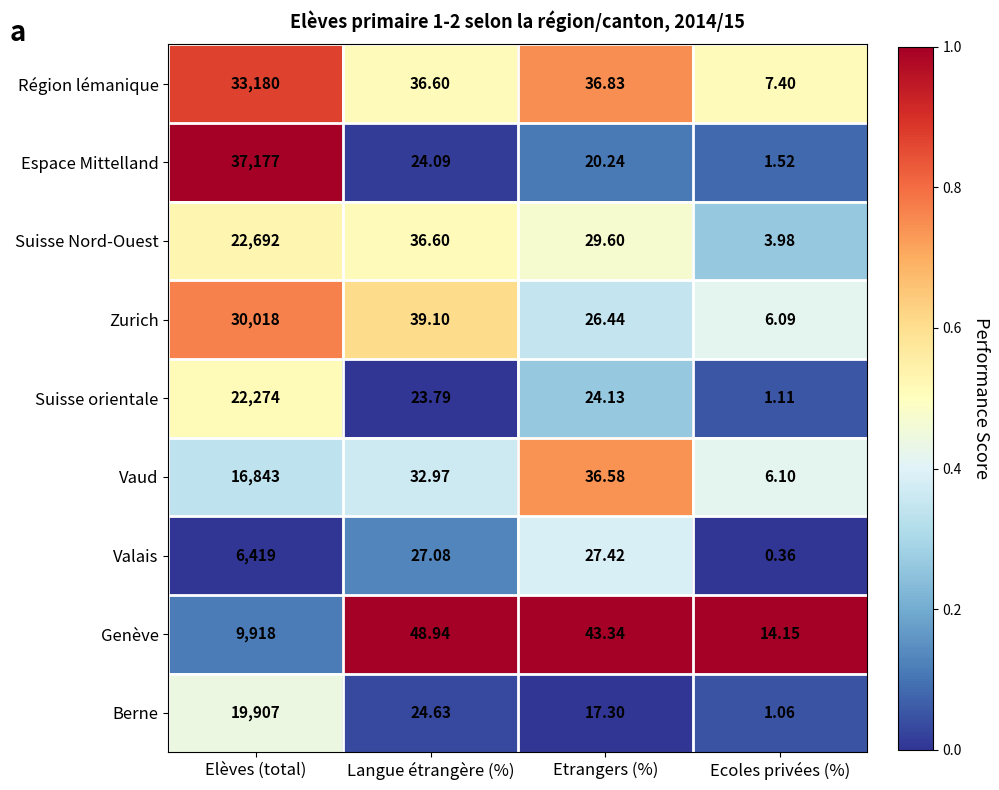

List the series in order of their peak value, lowest first.

Valais, Genève, Vaud, Berne, Suisse orientale, Suisse Nord-Ouest, Zurich, Région lémanique, Espace Mittelland